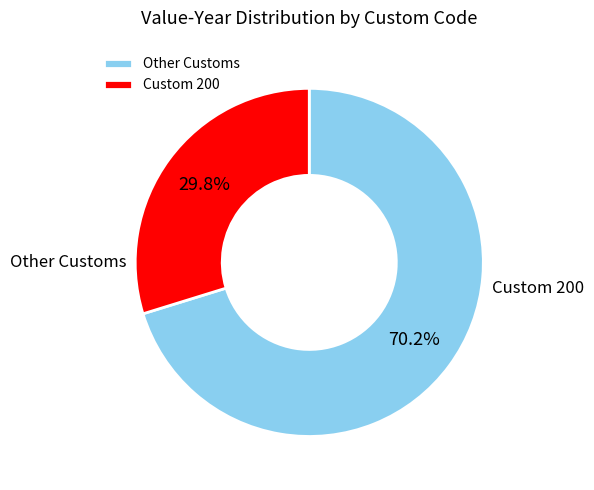

What is the majority slice?

Other Customs